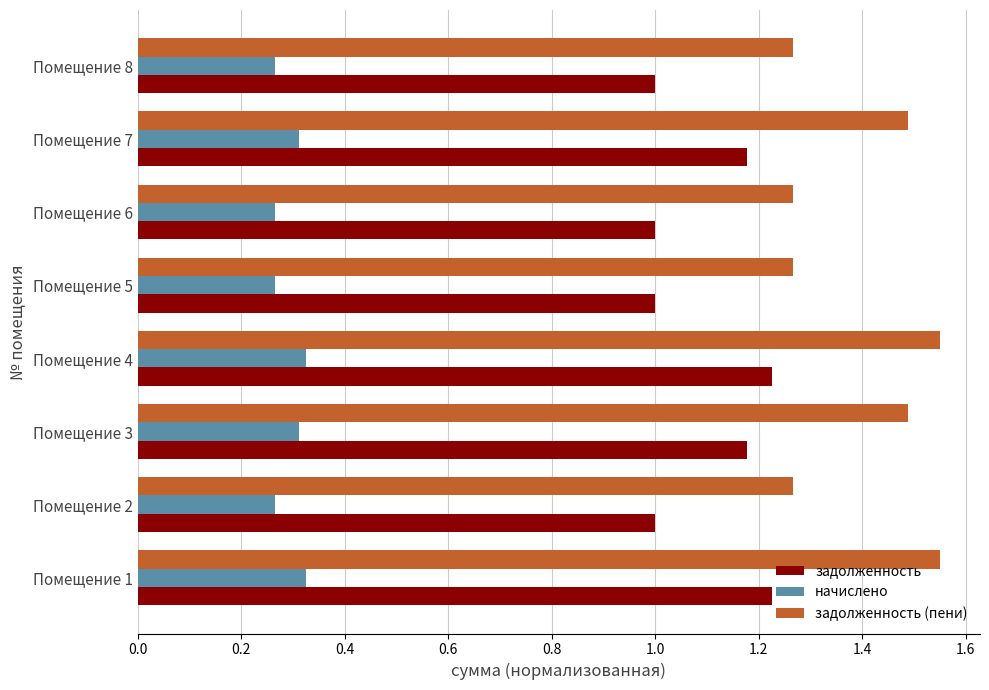

What is the spread (max minus min) of values at Помещение 5?

1.0